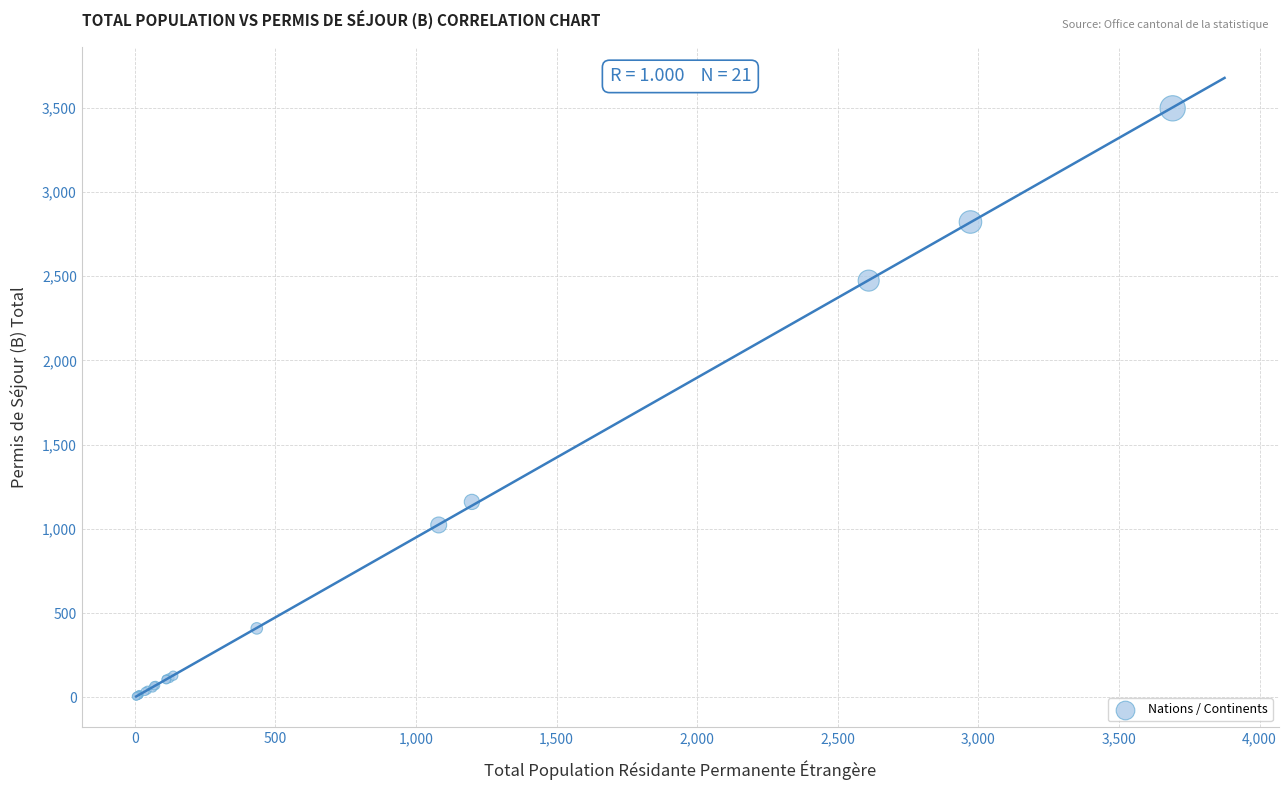

What Y value in the scatter plot is closest to 1751?

1160